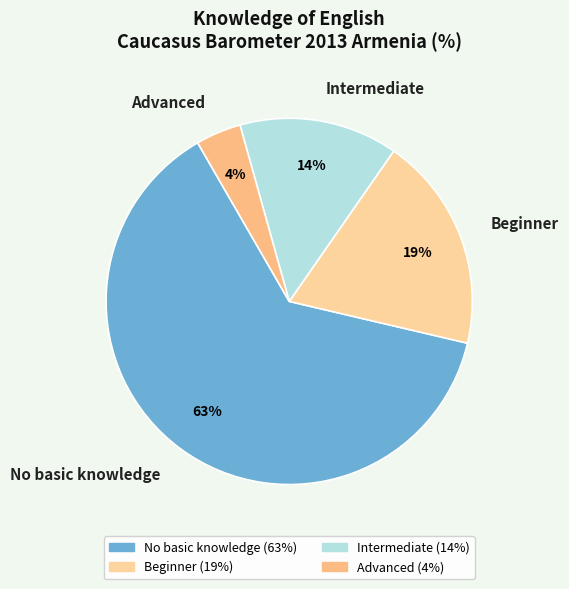

Does Intermediate represent more than half of the total?

No